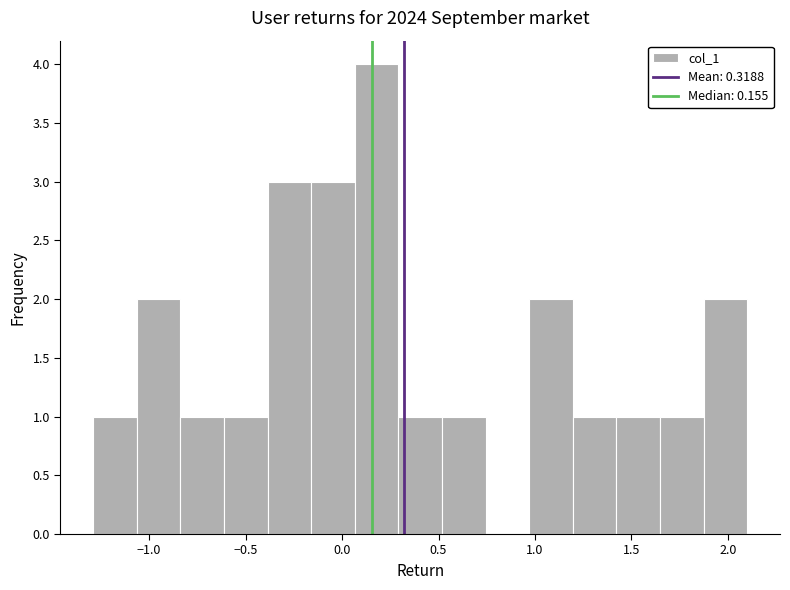

How tall is the bar that spans -0.85 to -0.60 on the x-axis? Neither the bar edges nor the heights are printed on the chart, so give them approximately, as read against the axes.

1